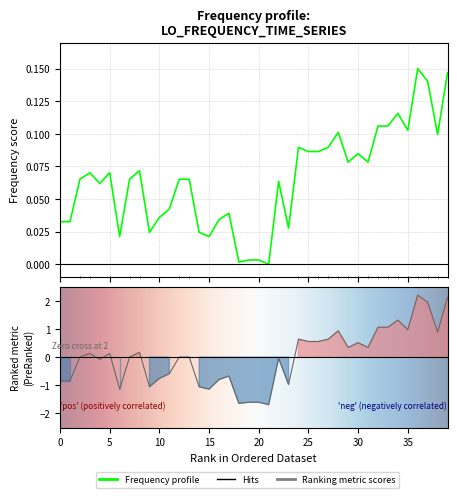

What is the change in value from 19 to 34?

+0.1